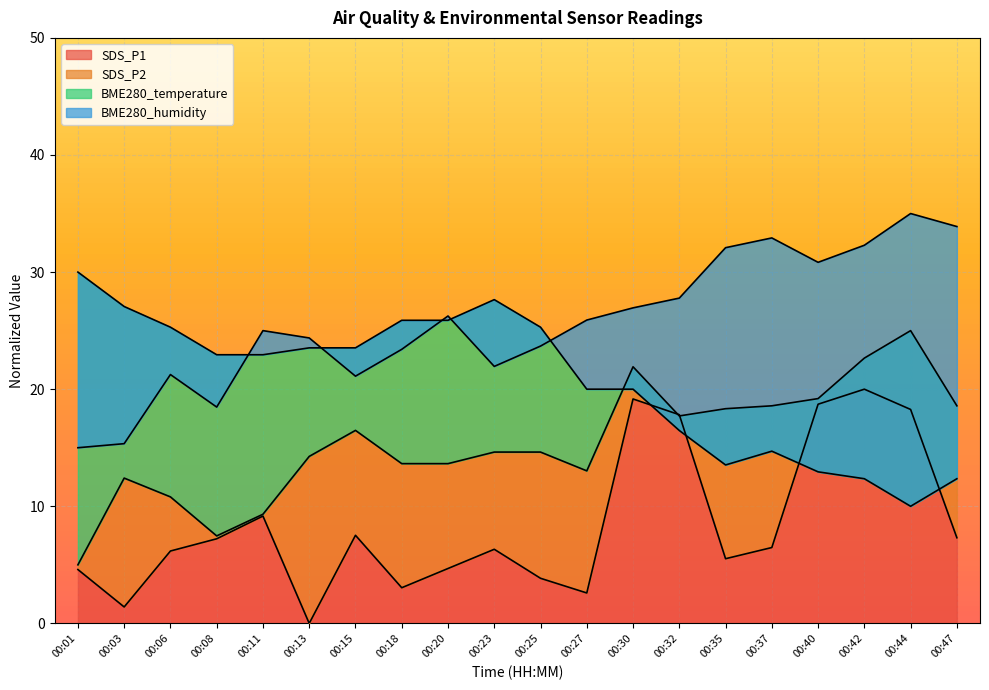

What is the difference between the second highest and minimum values in the BME280_temperature series?

17.6